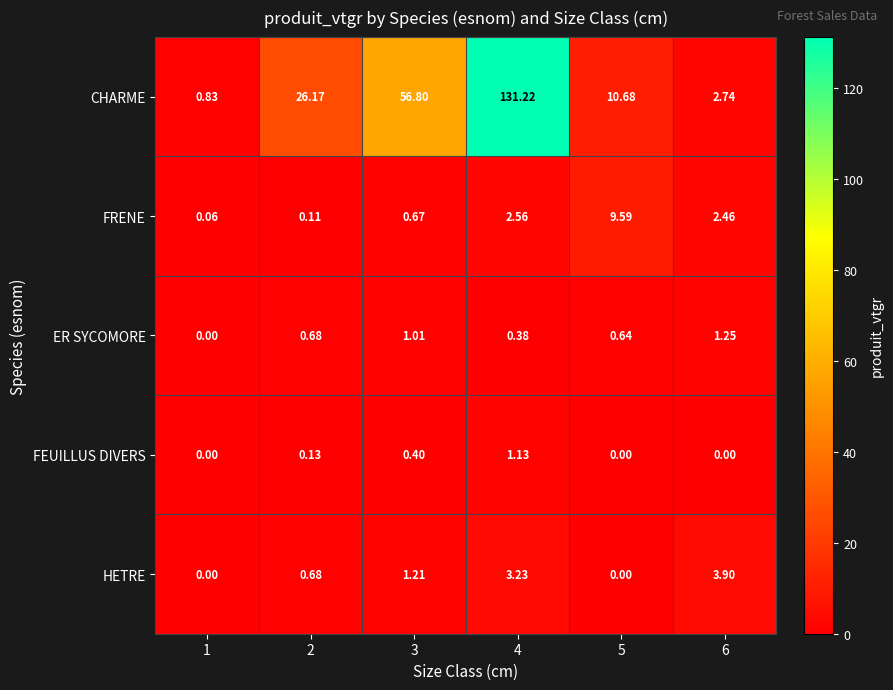

Count the number of data series in this chart.

5